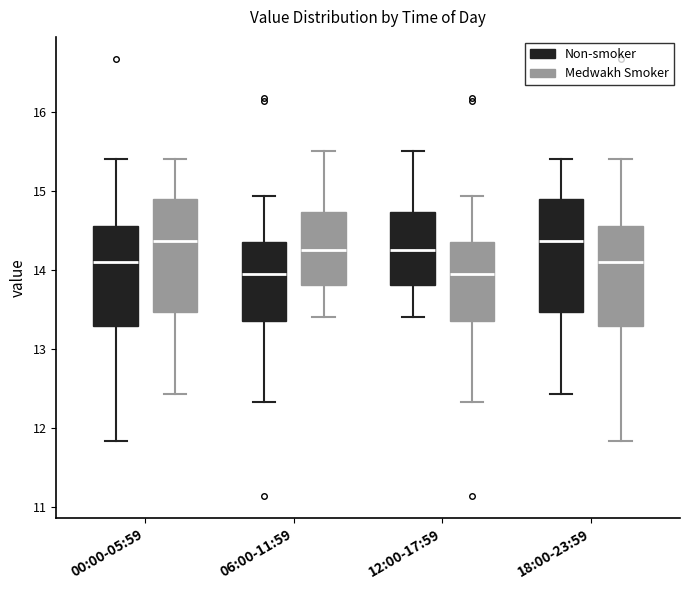

Reading left to right, transcribe this box plot: for each box, give where its median line is, the range the box spans, and where its two whiskers end, as read against the y-axis. The values are not printed on the chart, so give them approximately, as read against the axis.

00:00-05:59 (Non-smoker): median 14.1, box 13.3 to 14.5, whiskers 11.8 to 15.4
00:00-05:59 (Medwakh Smoker): median 14.4, box 13.5 to 14.9, whiskers 12.4 to 15.4
06:00-11:59 (Non-smoker): median 14.0, box 13.4 to 14.4, whiskers 12.3 to 14.9
06:00-11:59 (Medwakh Smoker): median 14.3, box 13.8 to 14.7, whiskers 13.4 to 15.5
12:00-17:59 (Non-smoker): median 14.3, box 13.8 to 14.7, whiskers 13.4 to 15.5
12:00-17:59 (Medwakh Smoker): median 14.0, box 13.4 to 14.4, whiskers 12.3 to 14.9
18:00-23:59 (Non-smoker): median 14.4, box 13.5 to 14.9, whiskers 12.4 to 15.4
18:00-23:59 (Medwakh Smoker): median 14.1, box 13.3 to 14.5, whiskers 11.8 to 15.4